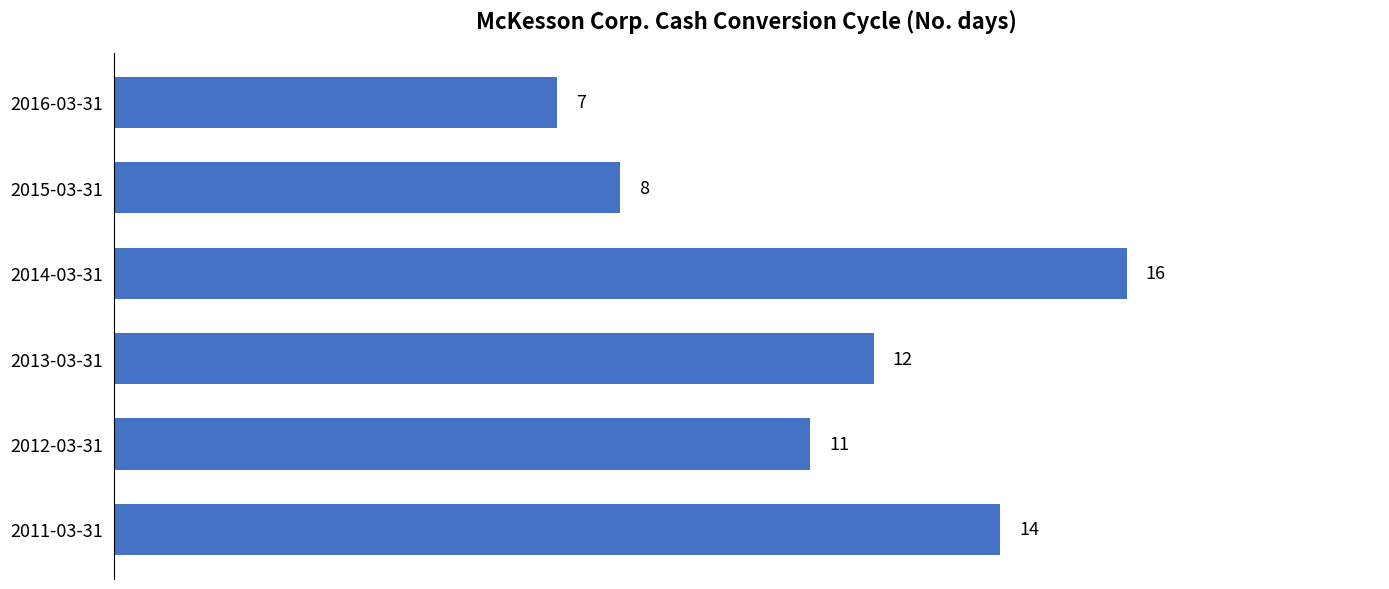

Is it true that the value at 2011-03-31 is 14?

True